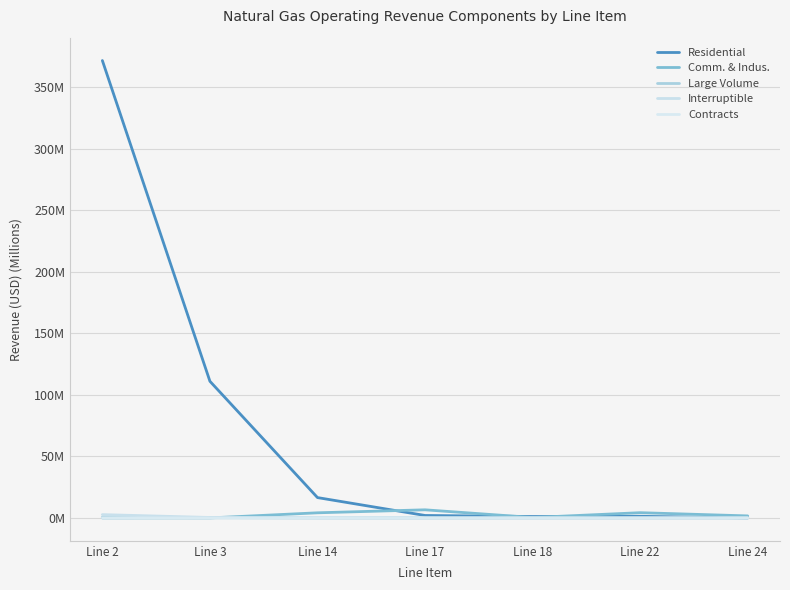

Is this an area chart (filled region under the line)?

No